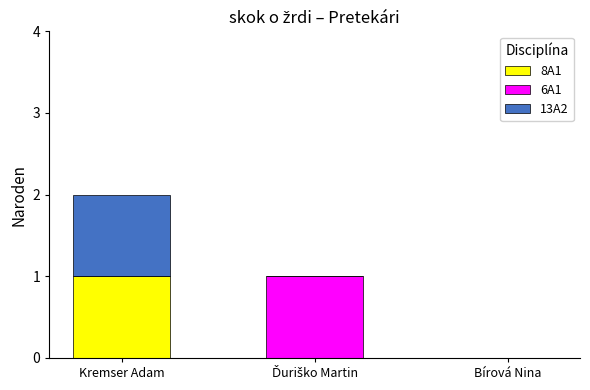

How many 8A1 values are between 0 and 1?

3